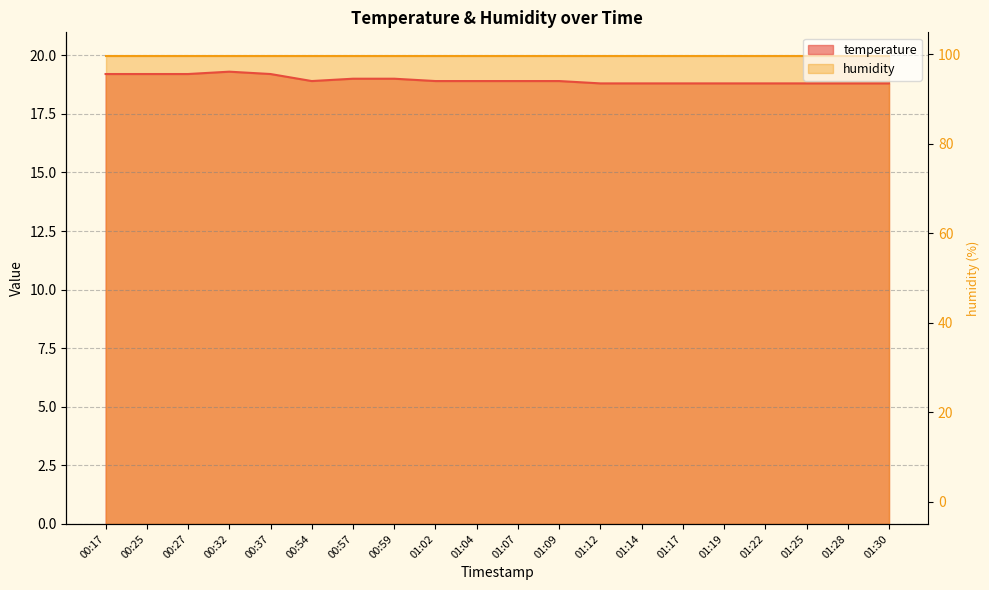

How many interior local peaks (higher than both neighbors) does the data have?

1